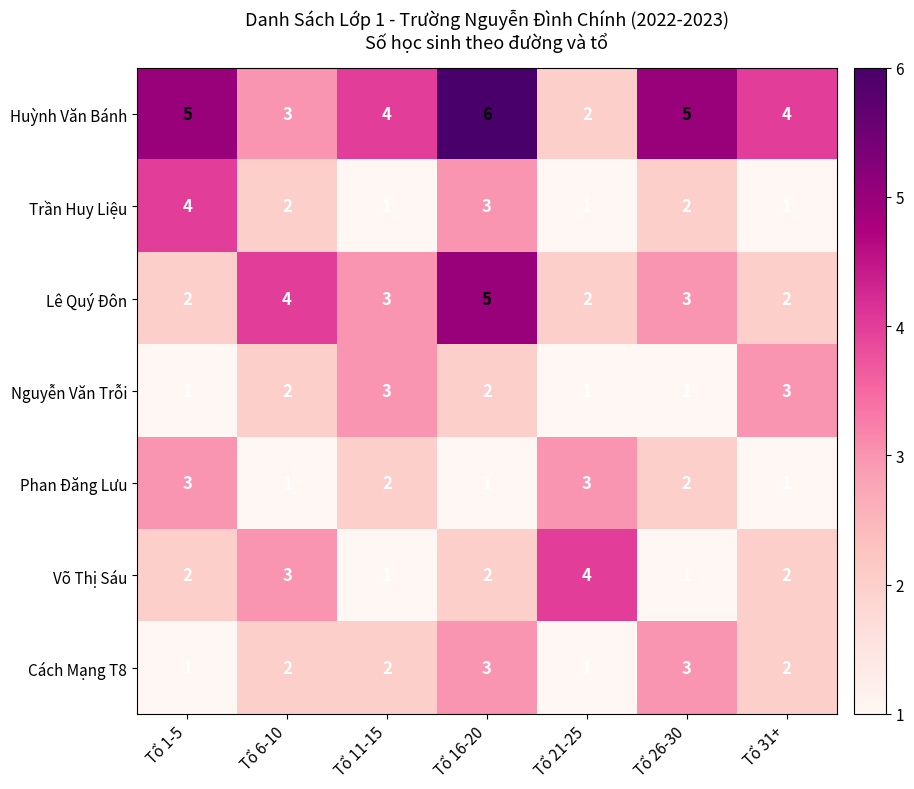

How many Huỳnh Văn Bánh values are between 3 and 5?

5